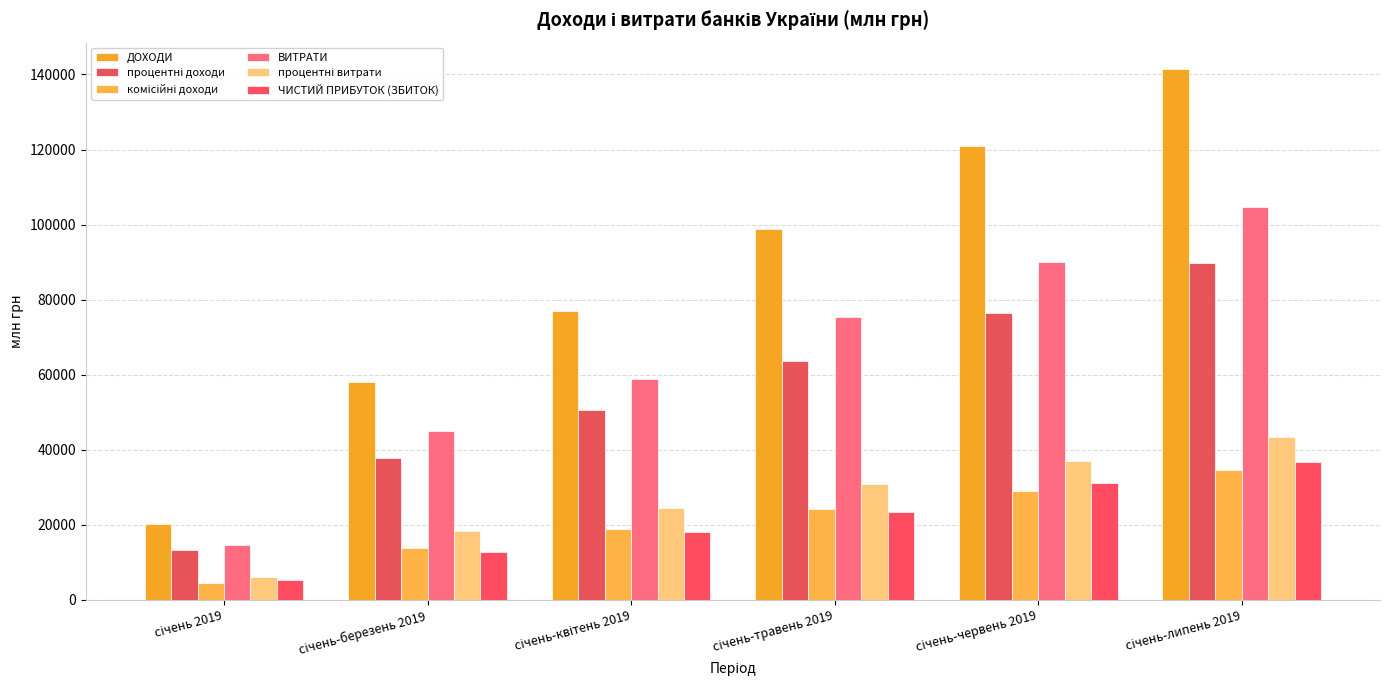

Reading left to right, extract all data points from this chart.

ДОХОДИ: 20180	58012	77064	98854	121064	141401
процентні доходи: 13282	37921	50580	63717	76490	89728
комісійні доходи: 4628	13968	18939	24338	29114	34754
ВИТРАТИ: 14754	45109	58949	75426	90027	104674
процентні витрати: 6255	18381	24539	30936	37100	43475
ЧИСТИЙ ПРИБУТОК (ЗБИТОК): 5426	12902	18115	23428	31037	36727